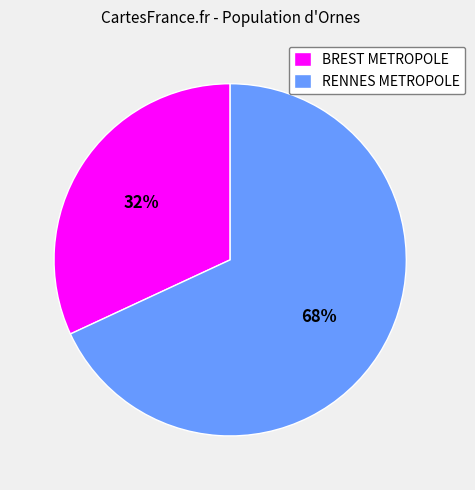

Rank the categories by value from highest to lowest.

RENNES METROPOLE, BREST METROPOLE